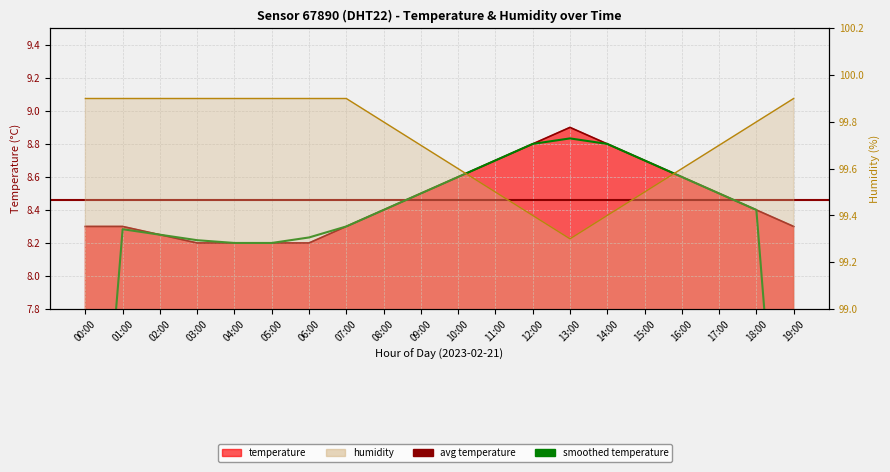

Which series has the widest spread of values?

temperature